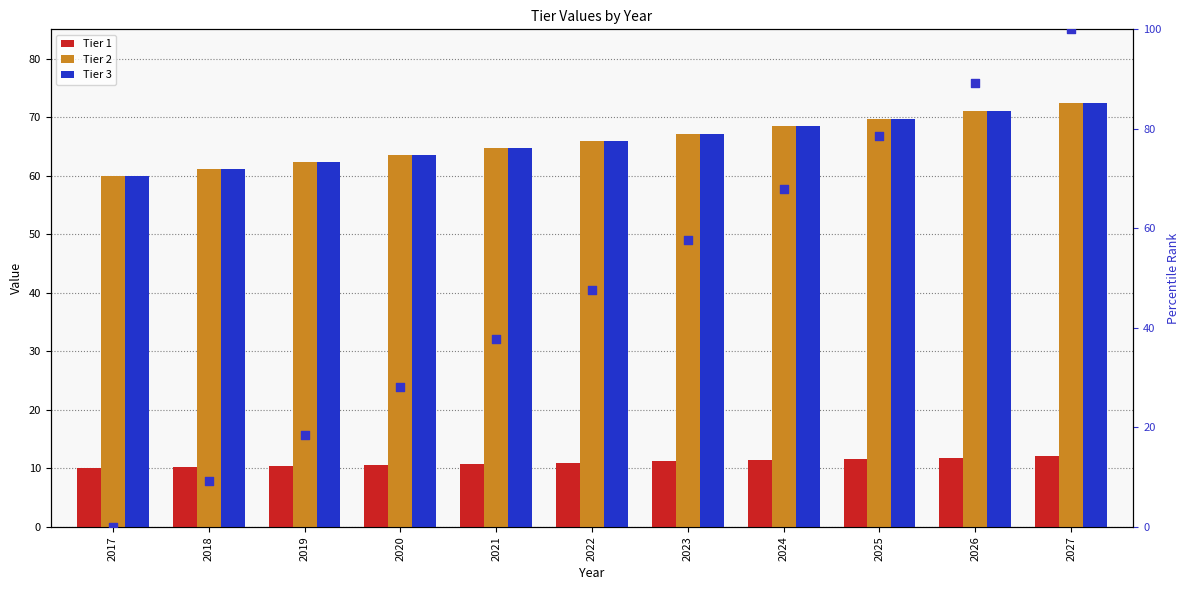

At how many categories does at least one series exceed 87?

2